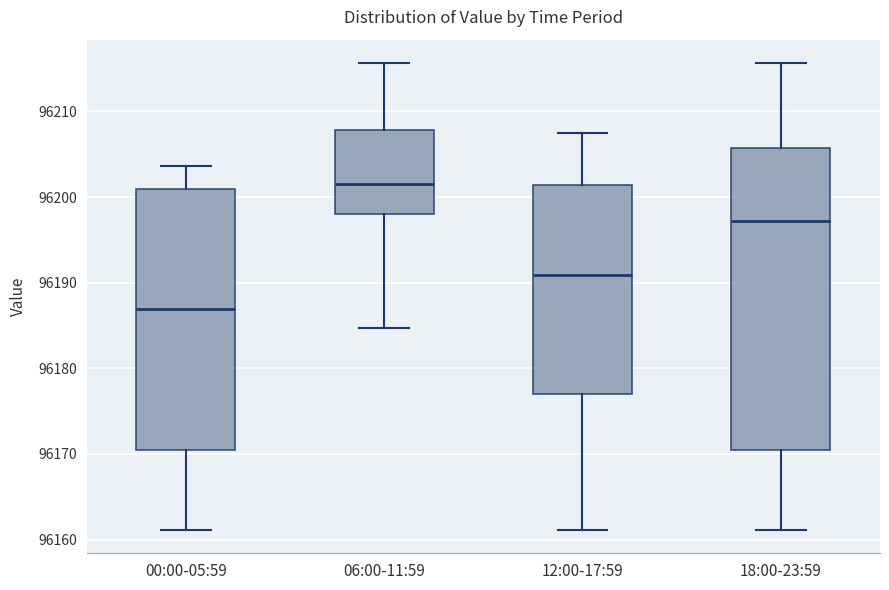

Reading left to right, transcribe this box plot: for each box, give where its median line is, the range the box spans, and where its two whiskers end, as read against the y-axis. The values are not printed on the chart, so give them approximately, as read against the axis.

00:00-05:59: median 96187, box 96170 to 96201, whiskers 96161 to 96204
06:00-11:59: median 96202, box 96198 to 96208, whiskers 96185 to 96216
12:00-17:59: median 96191, box 96177 to 96201, whiskers 96161 to 96207
18:00-23:59: median 96197, box 96170 to 96206, whiskers 96161 to 96216